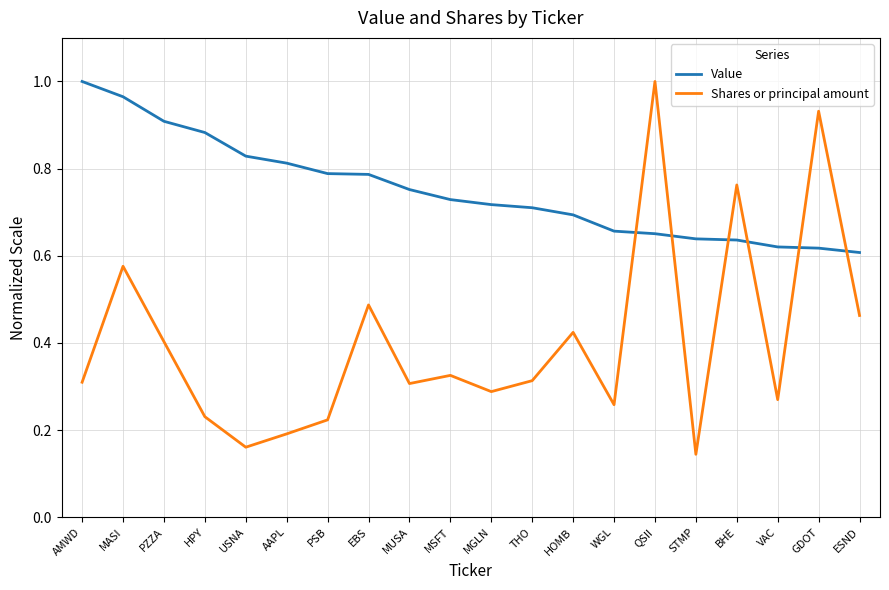

How many series are shown in this chart?

2